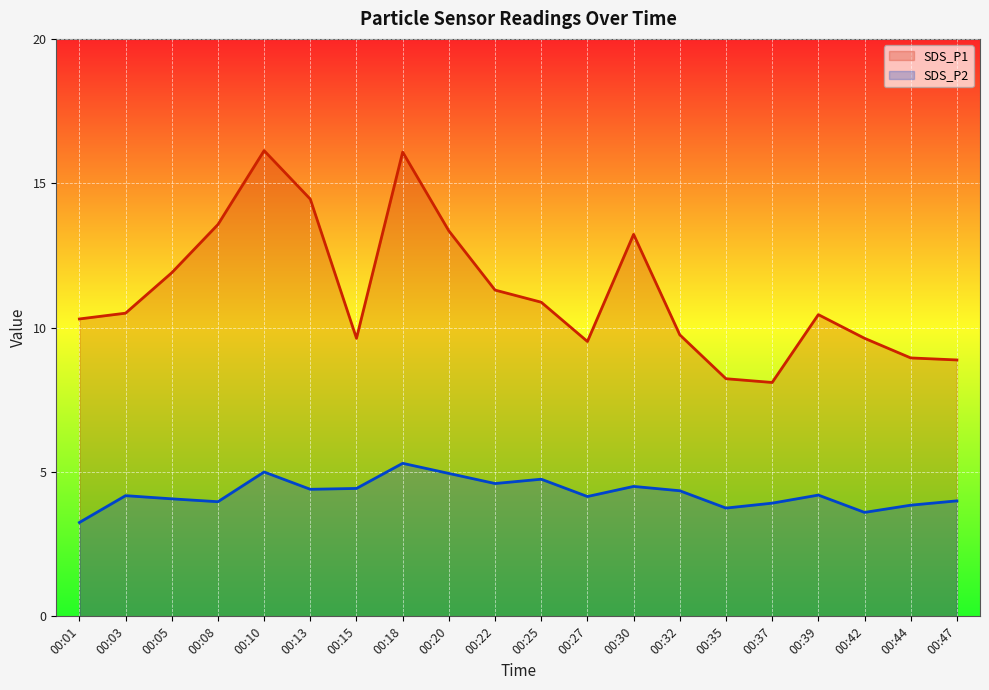

Where is SDS_P1 nearest to the value 12?

00:05